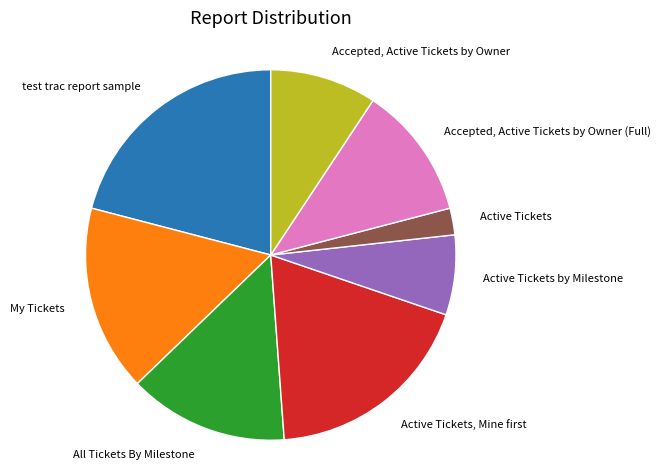

Is Active Tickets the majority of the pie?

No